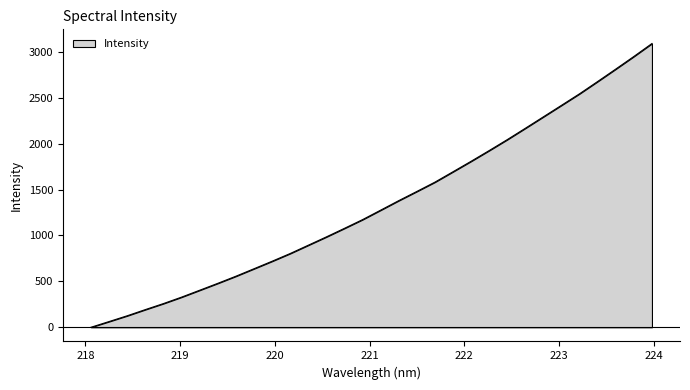

What is the greatest value displayed?

3091.7